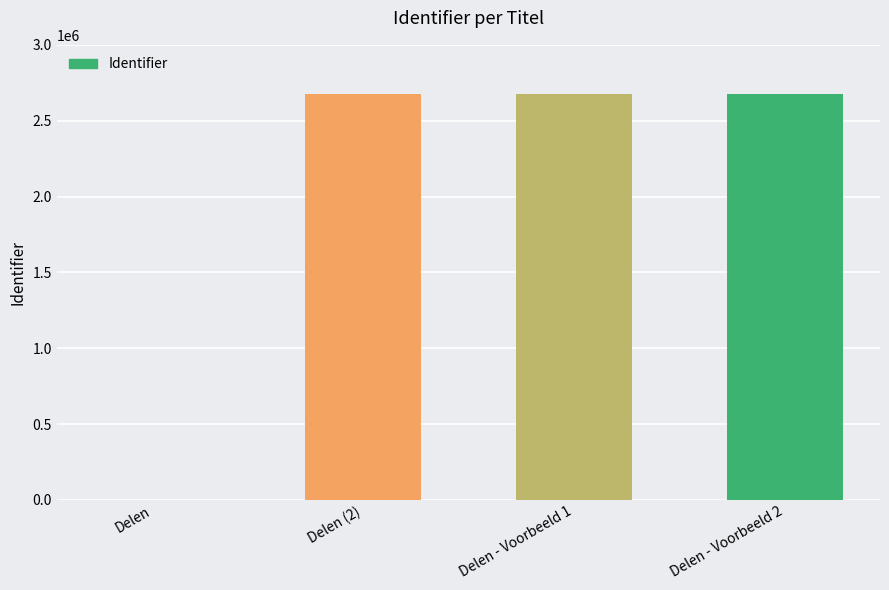

What is the average value?

2008700